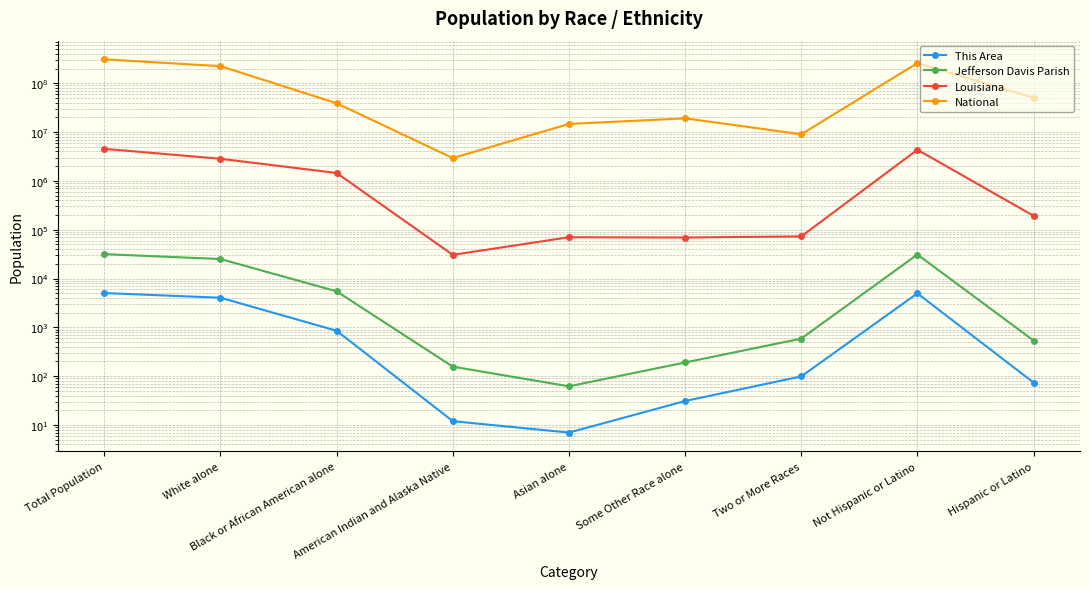

What is the sum of the Louisiana values at Total Population and White alone?

7369564